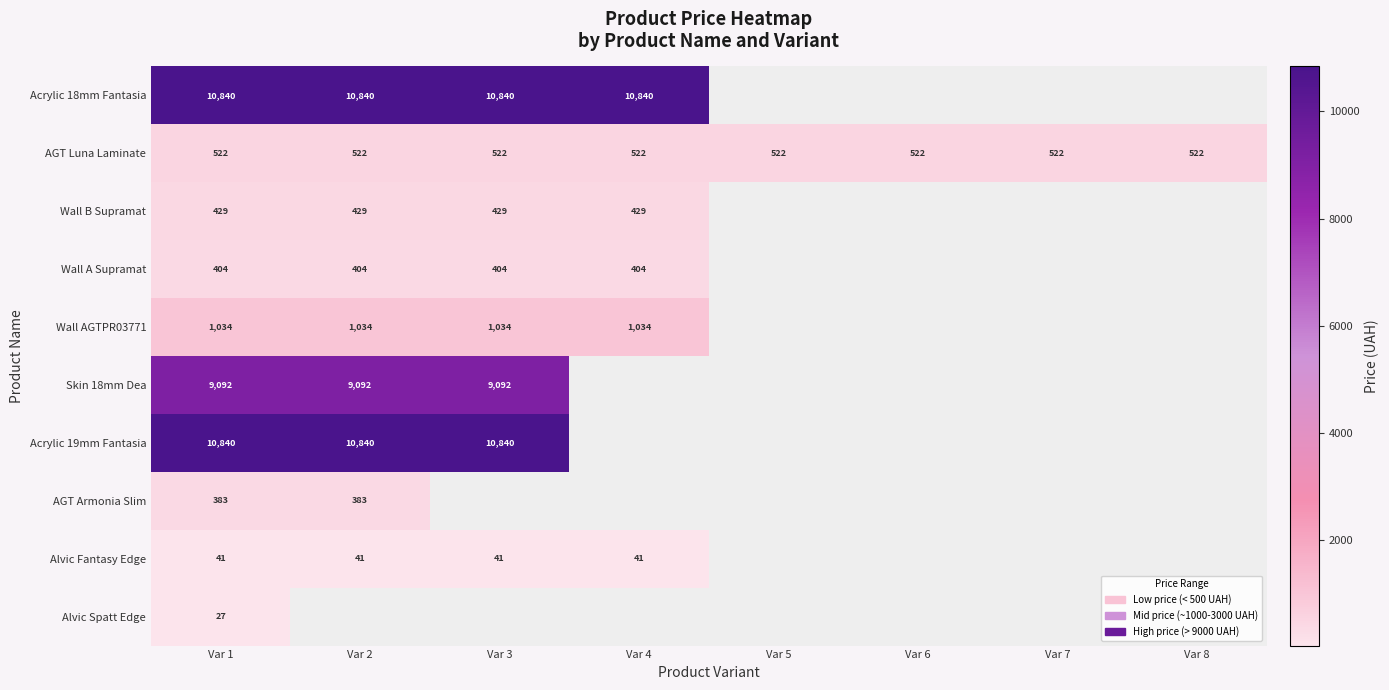

Count the number of data series in this chart.

10